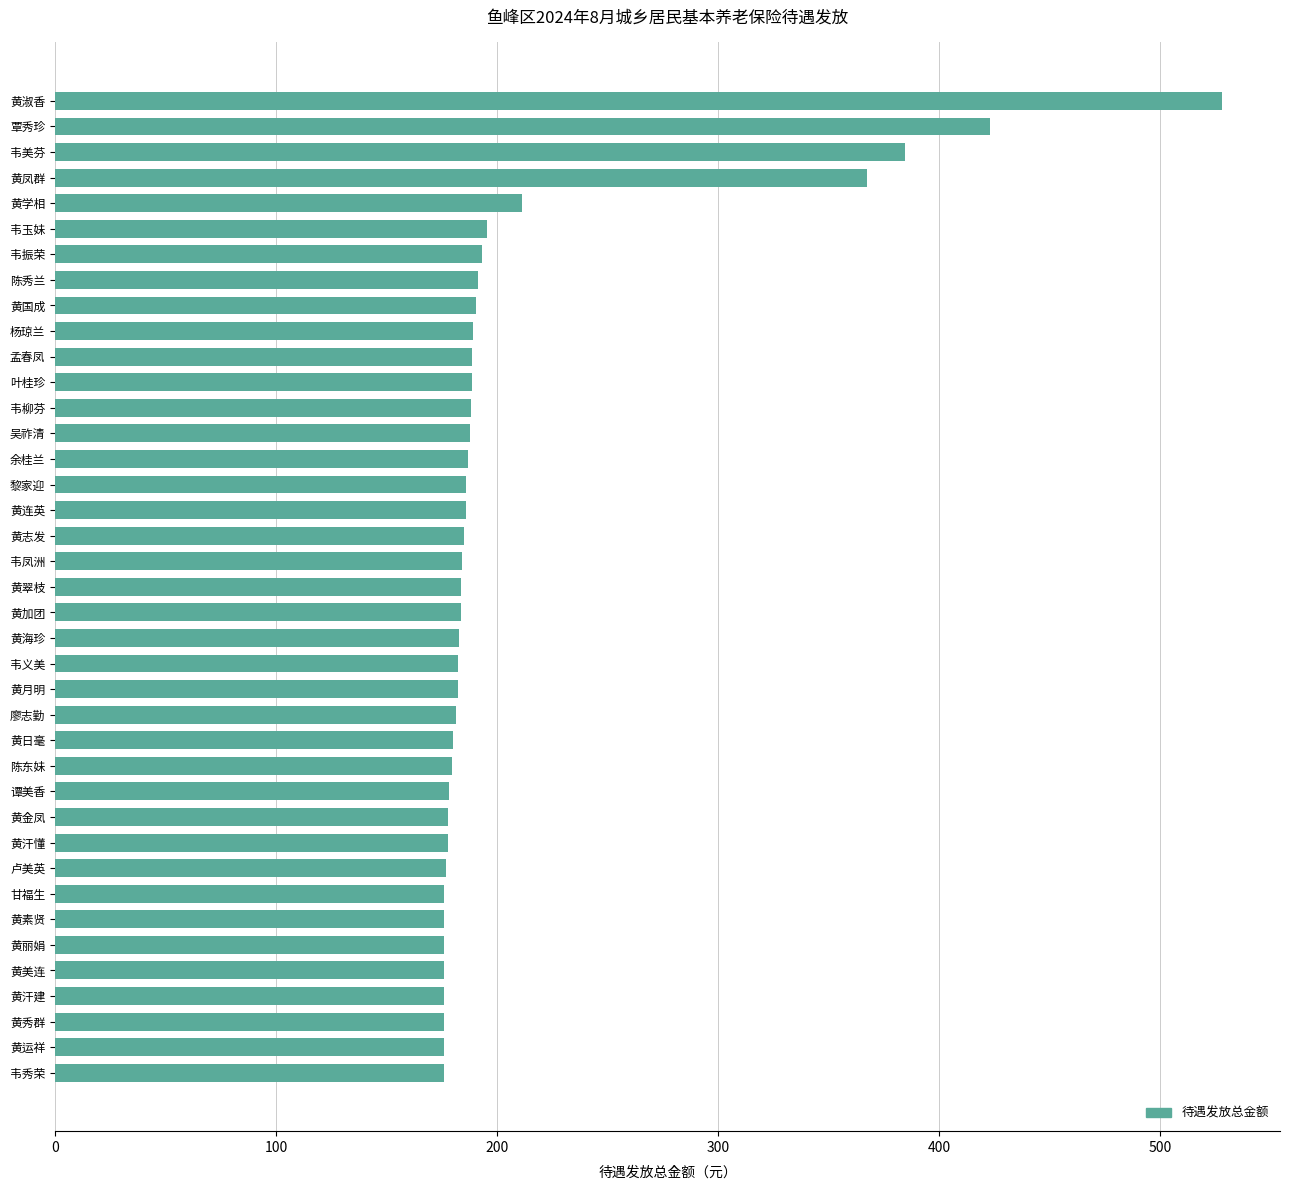

Count the number of categories in the chart.

39